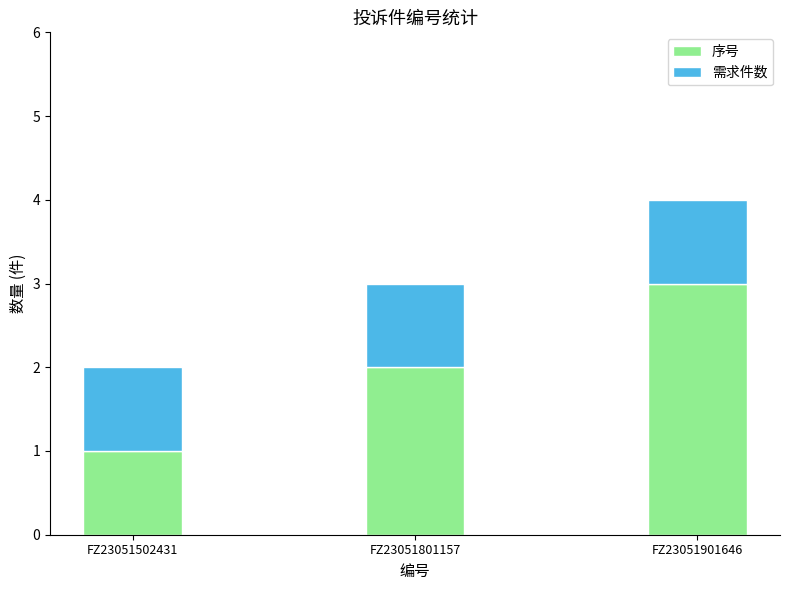

Are the bars grouped side by side (vs. stacked)?

No